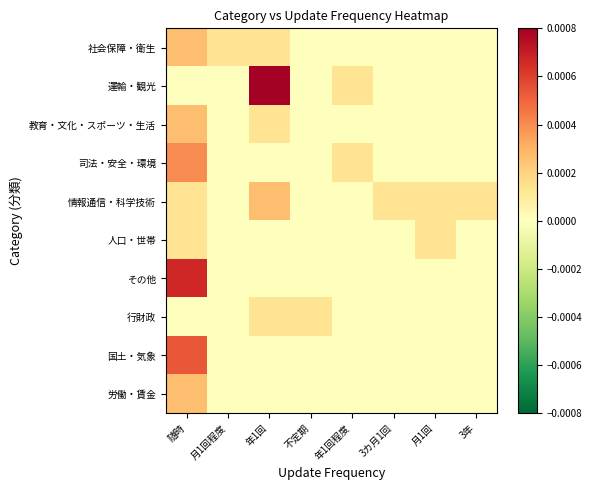

Between 年1回 and 月1回, which series saw the biggest shift?

運輸・観光